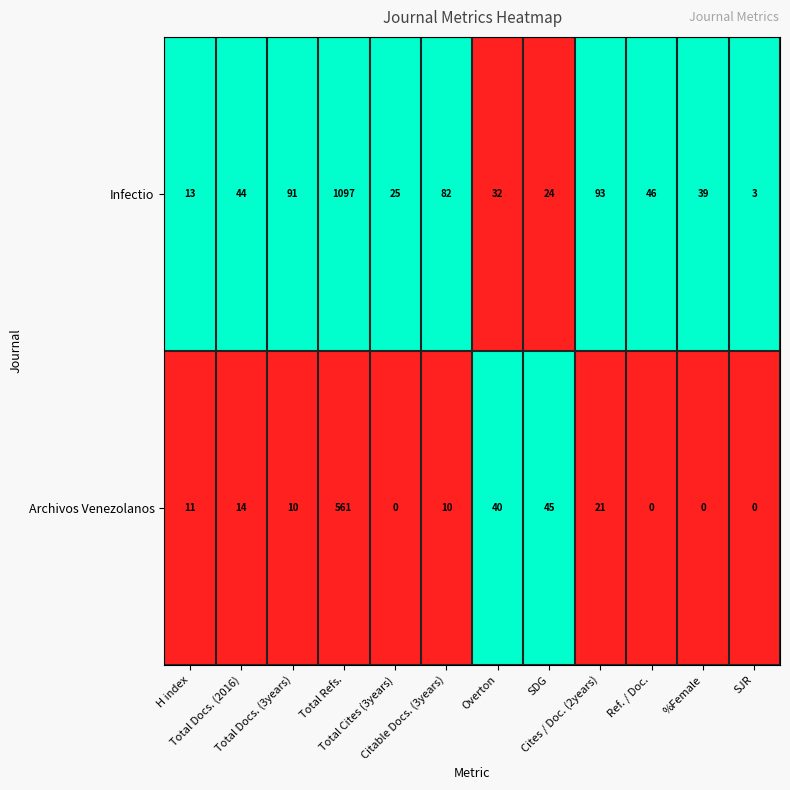

What is the greatest value displayed?

1097